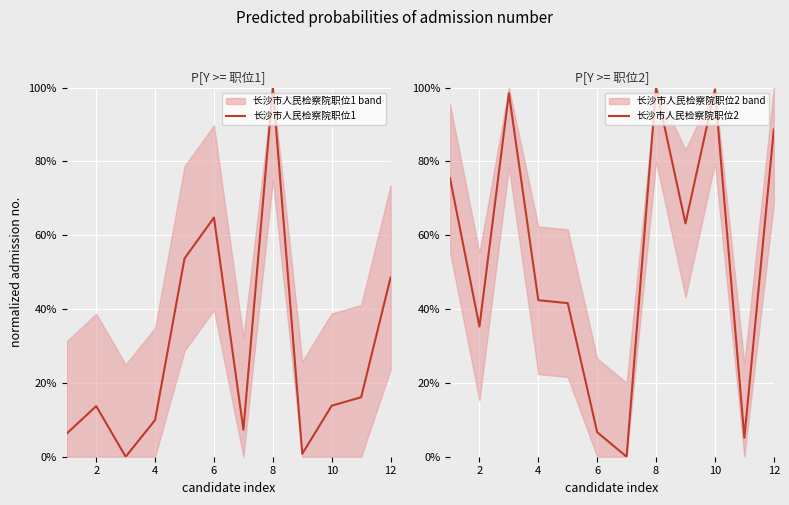

Between 2 and 10, which series saw the biggest shift?

长沙市人民检察院职位2